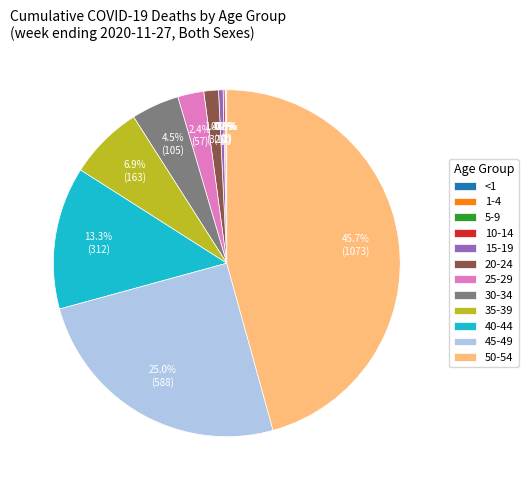

Which slice is the largest?

50-54